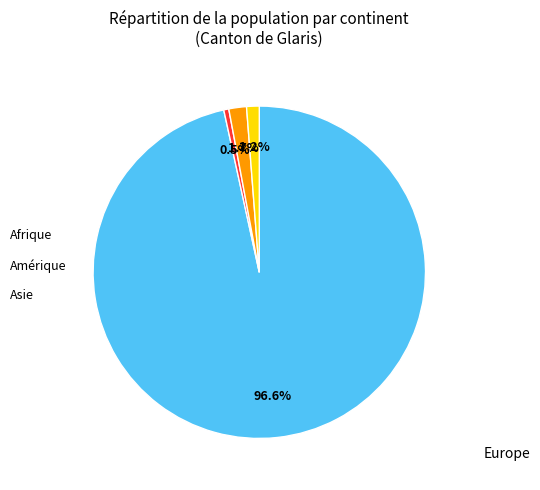

Is there any slice that represents more than half of the pie?

Yes